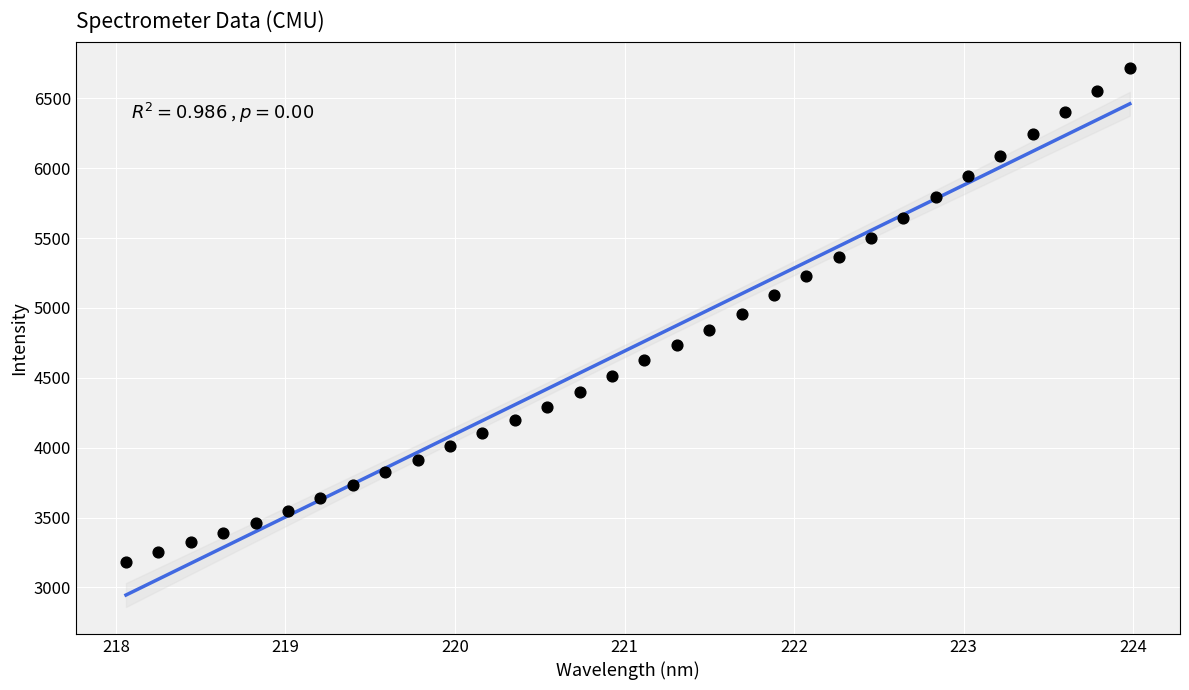

What is the range of X values (max minus min)?

5.9